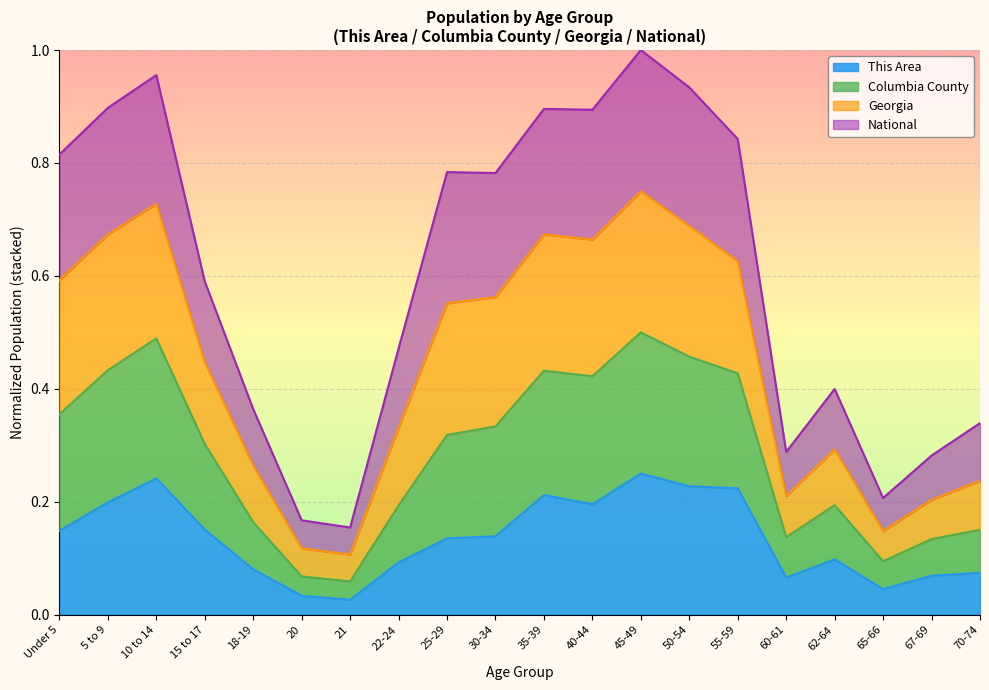

What is the total value across all series at 5 to 9?

0.9